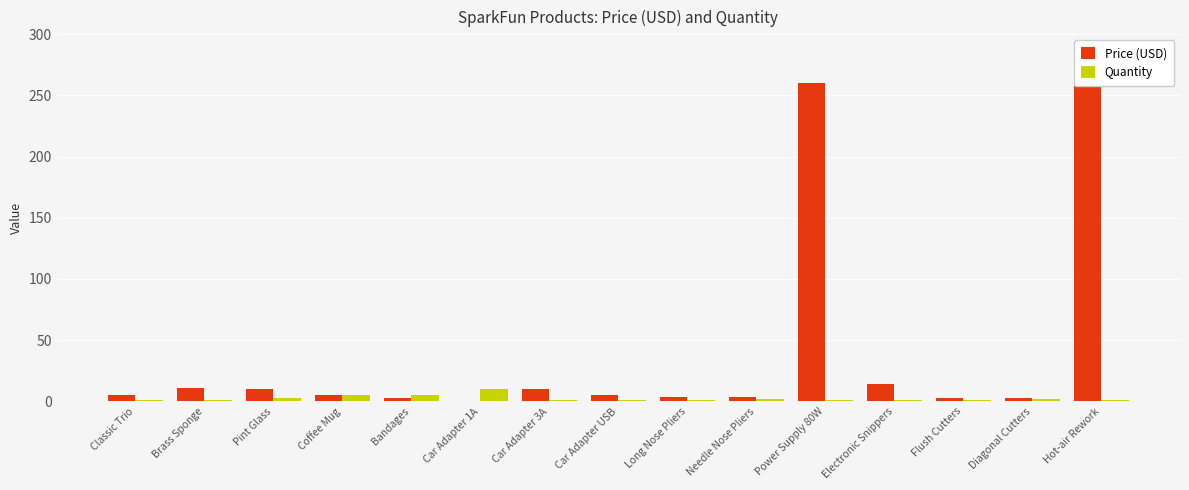

Reading right to left, transcribe all the data shown in this chart.

Price (USD): 269.9	2.8	3.0	14.0	259.9	3.5	4.0	5.0	9.9	0.5	3.0	5.0	9.9	10.9	5.0
Quantity: 1.0	2.0	1.0	1.0	1.0	2.0	1.0	1.0	1.0	10.0	5.0	5.0	3.0	1.0	1.0